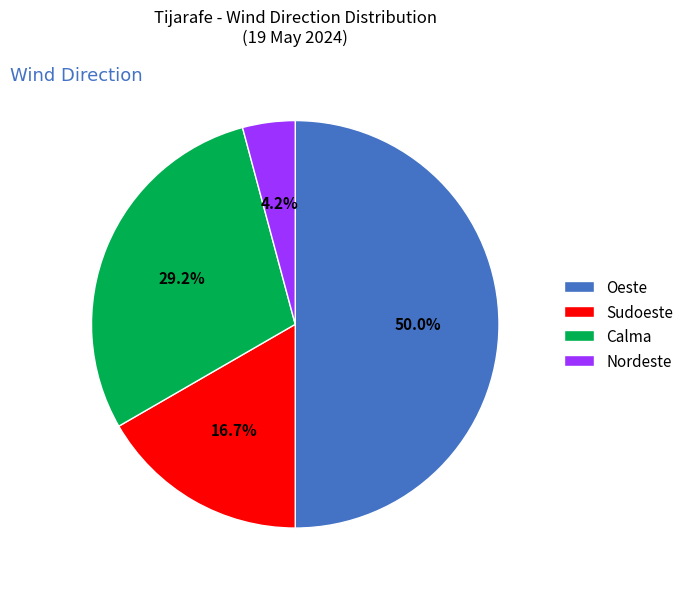

How many segments does this pie chart have?

4